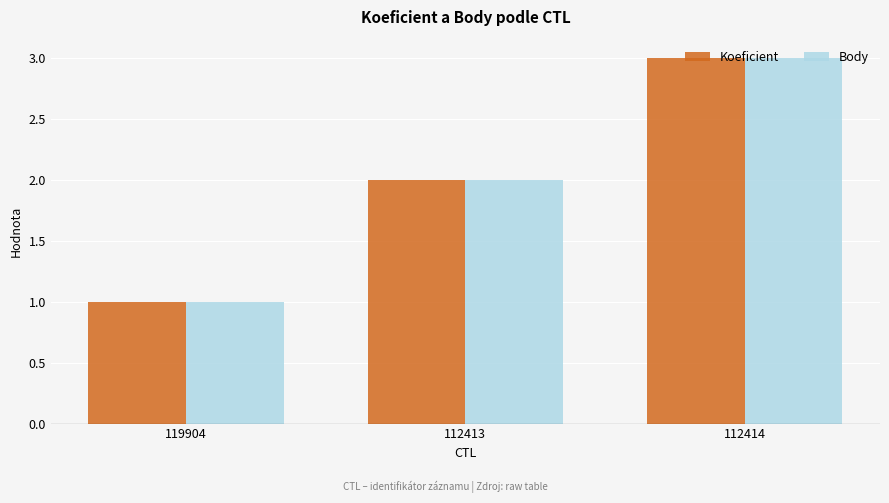

At which category is the sum across all series the highest?

112414